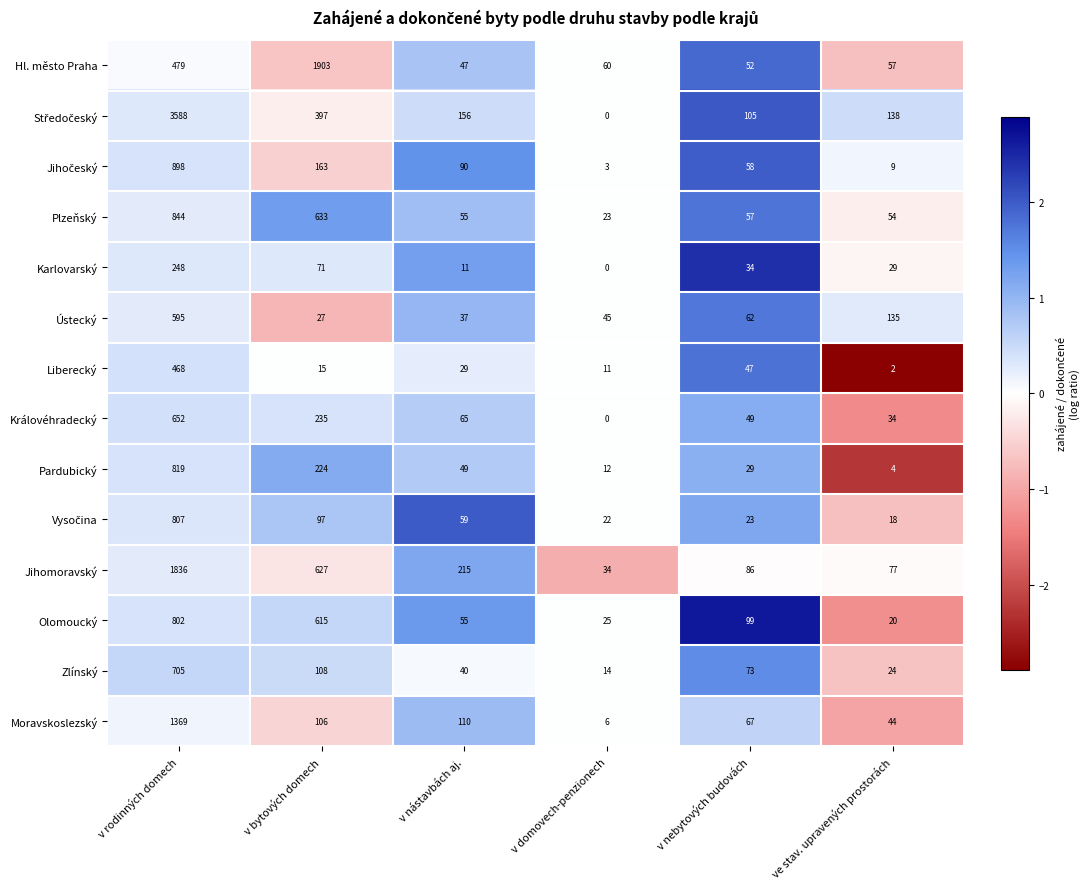

What is the highest value of the Liberecký series?

468